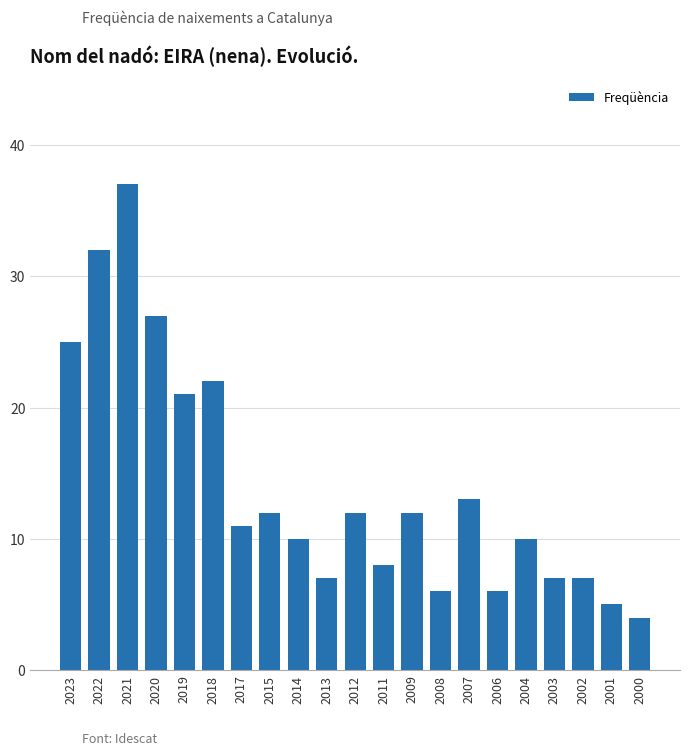

Approximately how many times larger is the value at 2004 compared to 2007?

0.8